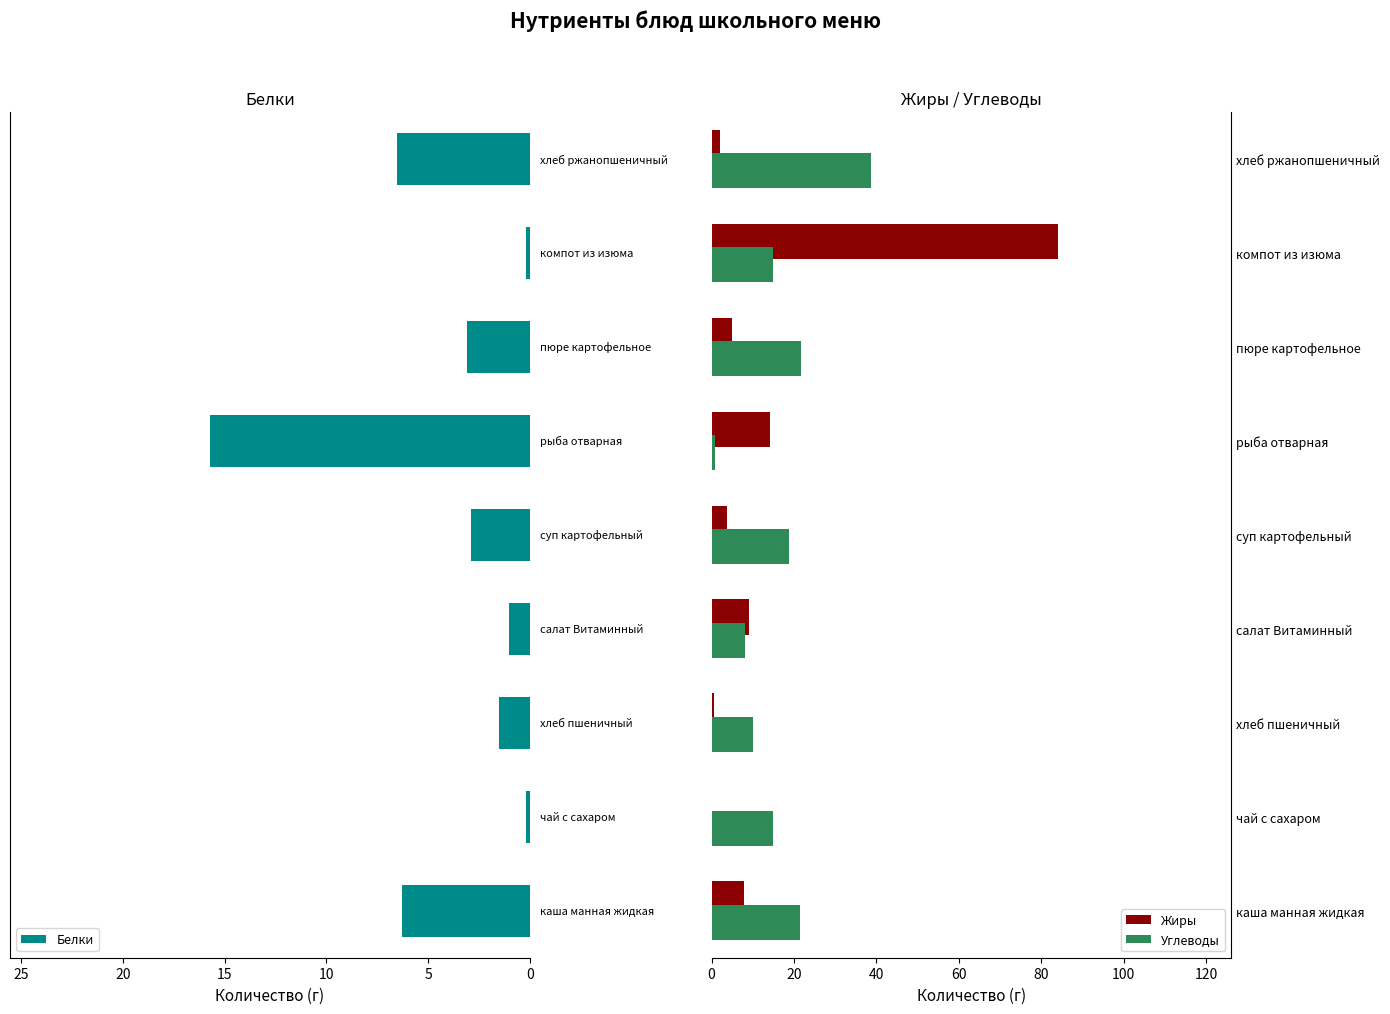

Is it true that Углеводы equals 17.3 at хлеб пшеничный?

False